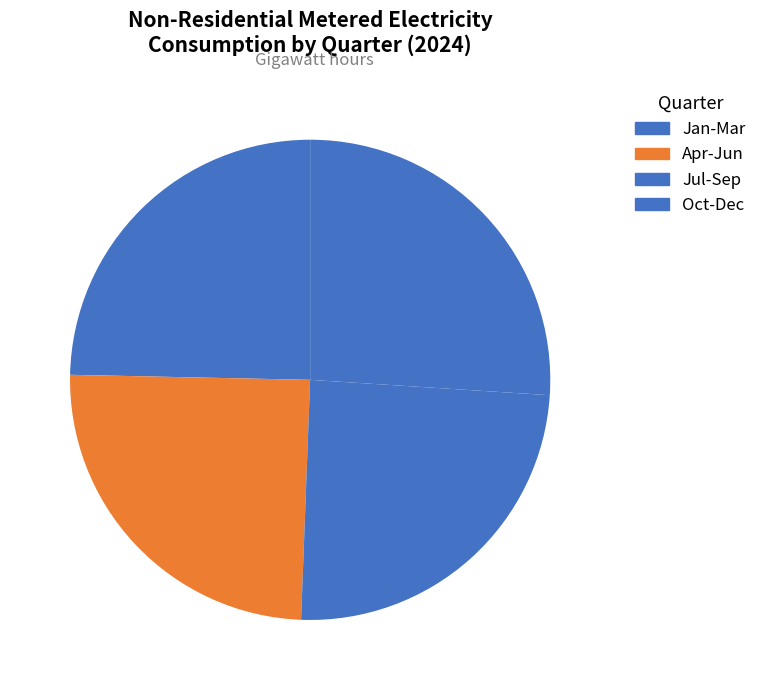

How many segments does this pie chart have?

4